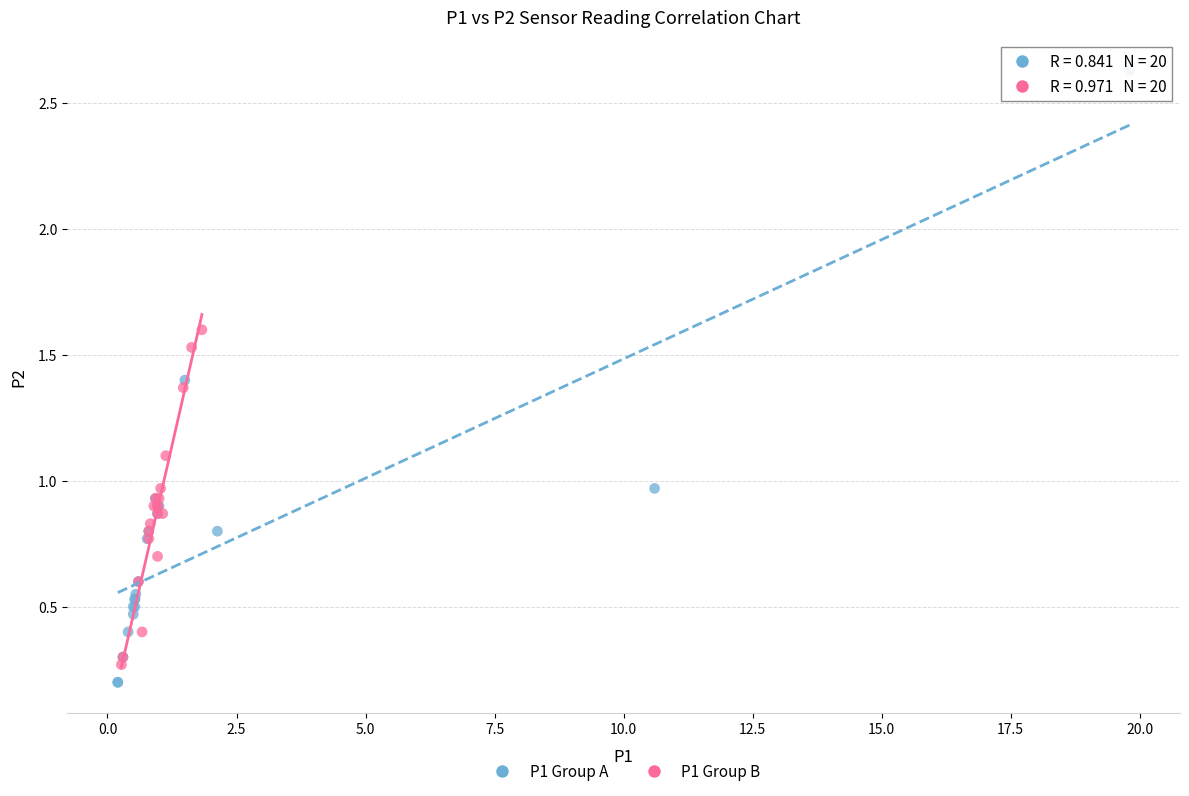

Which series reaches the maximum Y coordinate?

P1 Group A